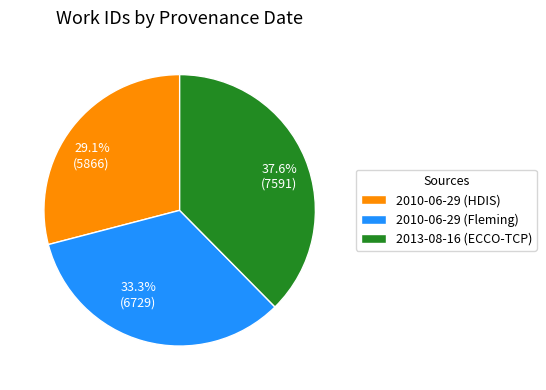

Which category has the biggest portion of the pie?

2013-08-16 (ECCO-TCP)